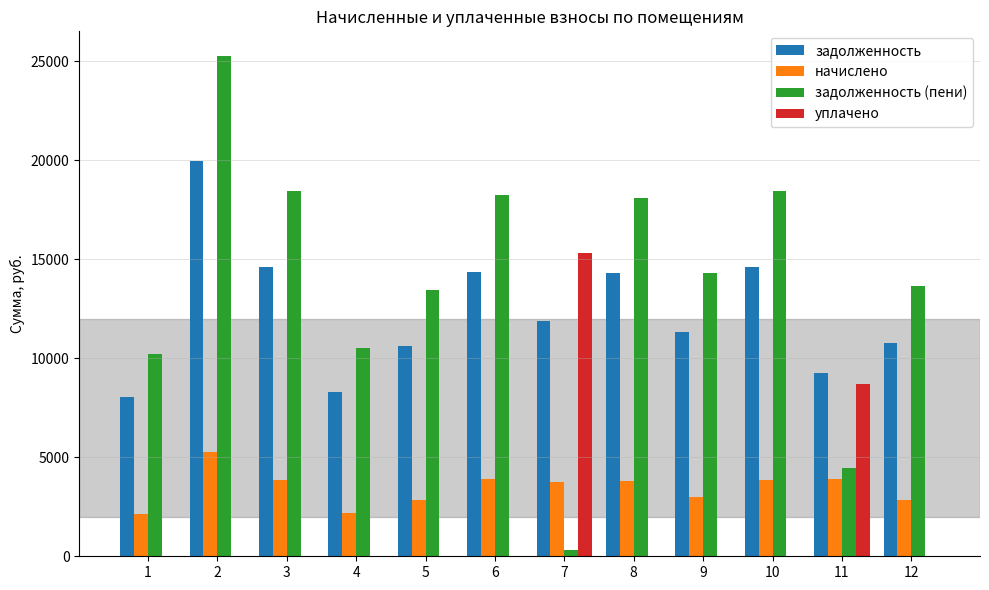

What is the greatest value displayed?

25240.1